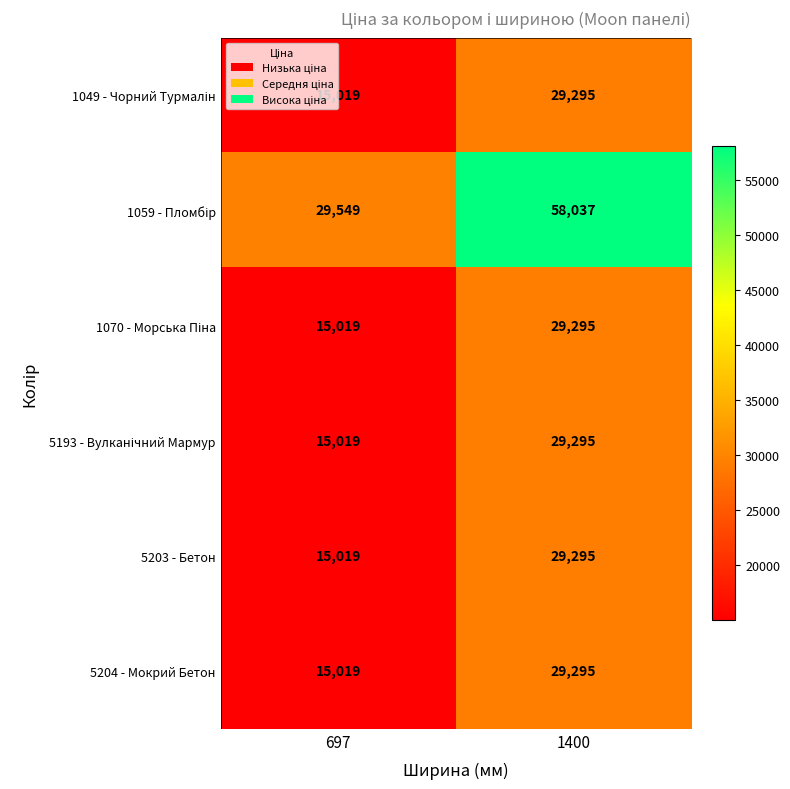

Read the 5204 - Мокрий Бетон value at 697, to the nearest 50.

15000